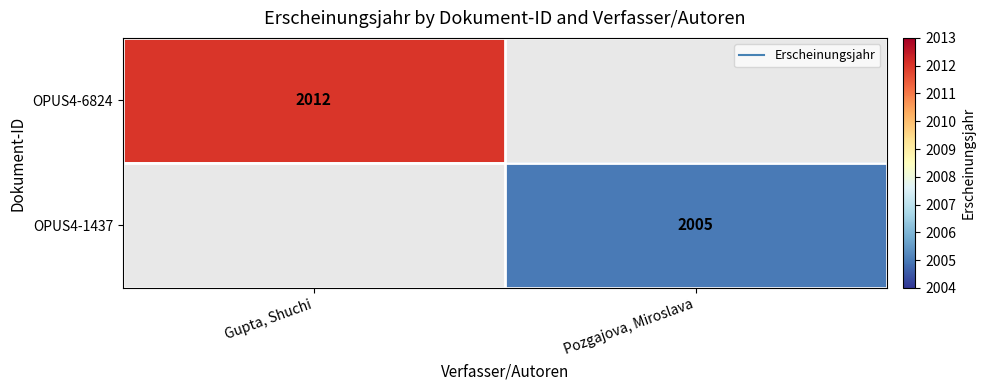

Count the number of categories in the chart.

2